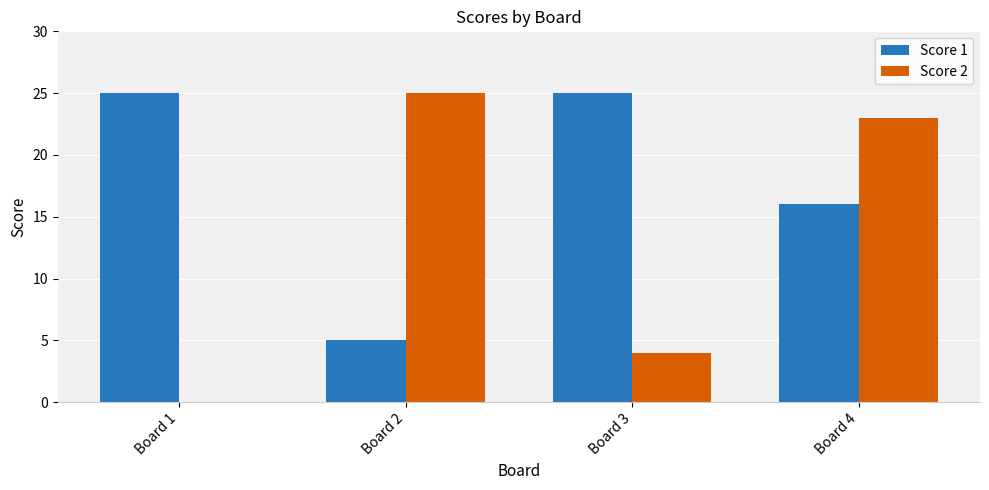

Which series has the largest total across all categories?

Score 1